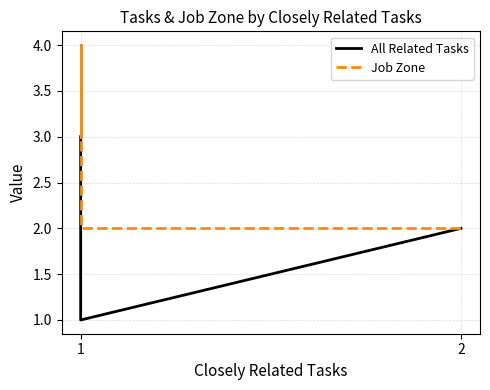

True or false: All Related Tasks and Job Zone cross at least once.

False